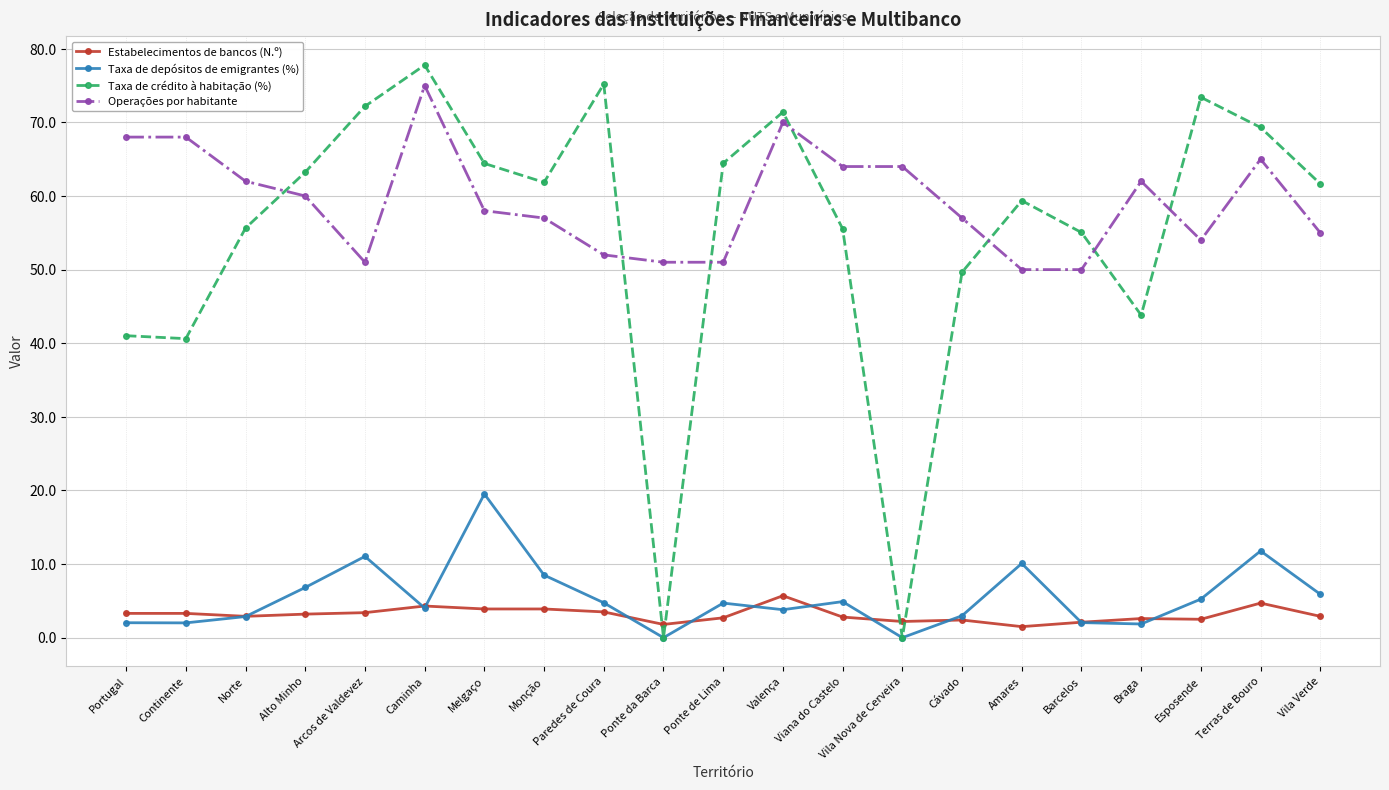

The value of Estabelecimentos de bancos (N.º) at Ponte da Barca is 1.8. True or false?

True